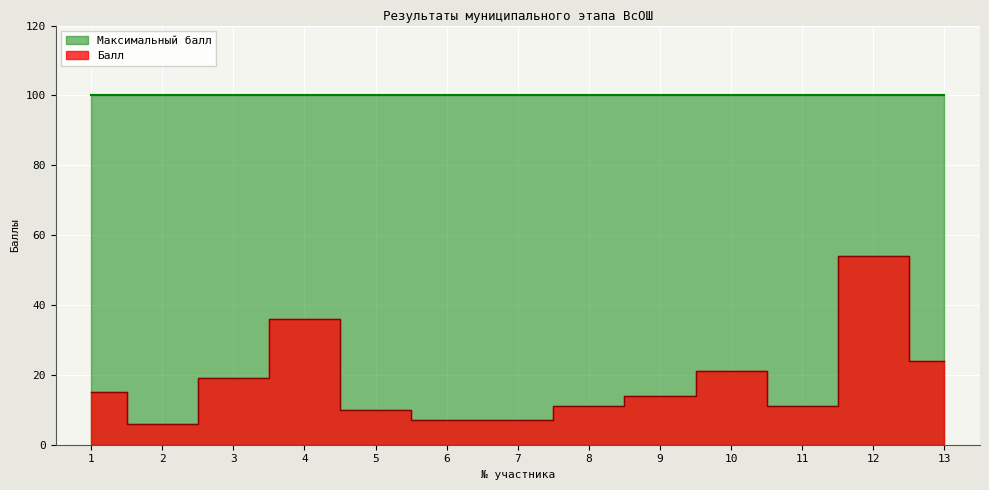

List the labels in order of value, smallest first.

2, 6, 7, 5, 8, 11, 9, 1, 3, 10, 13, 4, 12